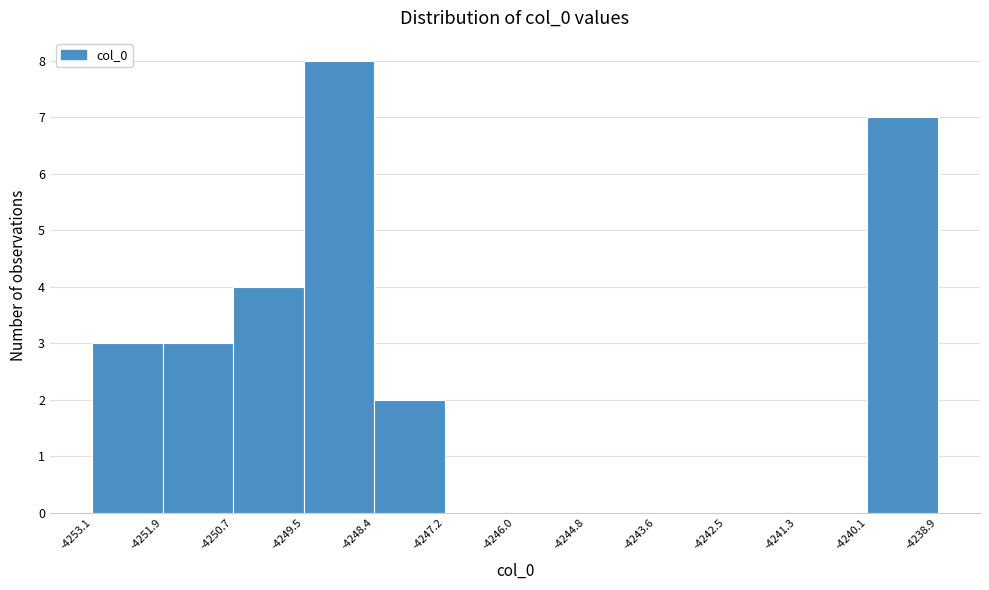

Reading left to right, list every bar in this chart as the range it spans on the x-axis followed by its height. The values are not printed on the chart, so give them approximately, as read against the axis.

-4253.1 to -4251.9: 3
-4251.9 to -4250.7: 3
-4250.7 to -4249.5: 4
-4249.5 to -4248.4: 8
-4248.4 to -4247.2: 2
-4247.2 to -4246.0: 0
-4246.0 to -4244.8: 0
-4244.8 to -4243.6: 0
-4243.6 to -4242.5: 0
-4242.5 to -4241.3: 0
-4241.3 to -4240.1: 0
-4240.1 to -4238.9: 7